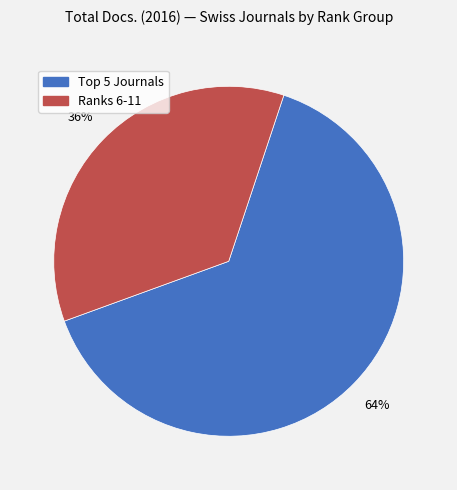

To the nearest percent, what is the average slice percentage?

50%